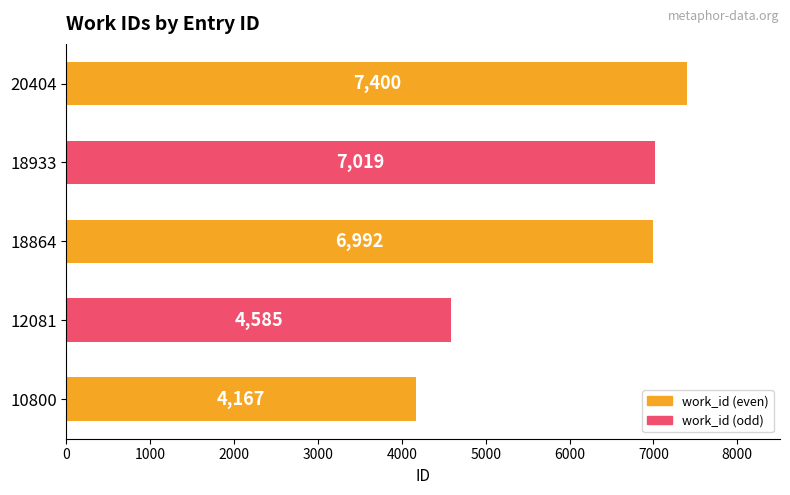

What is the change in value from 18864 to 20404?

+408